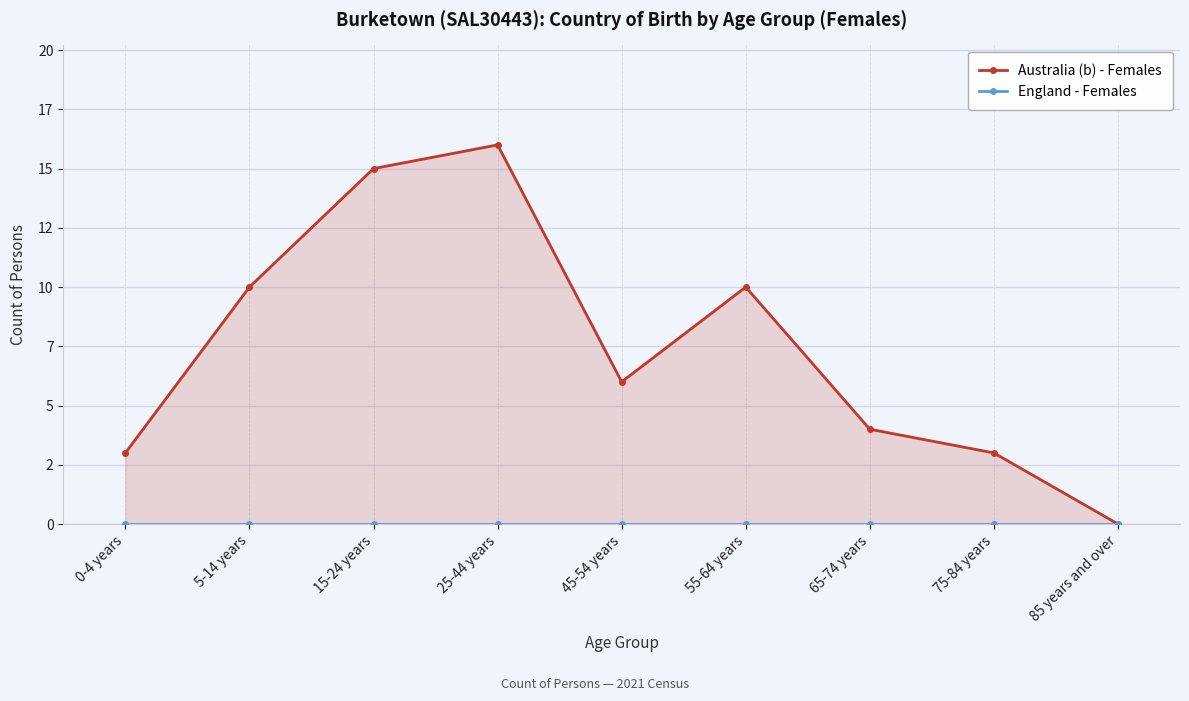

What is the difference between the highest and lowest values at 5-14 years?

10